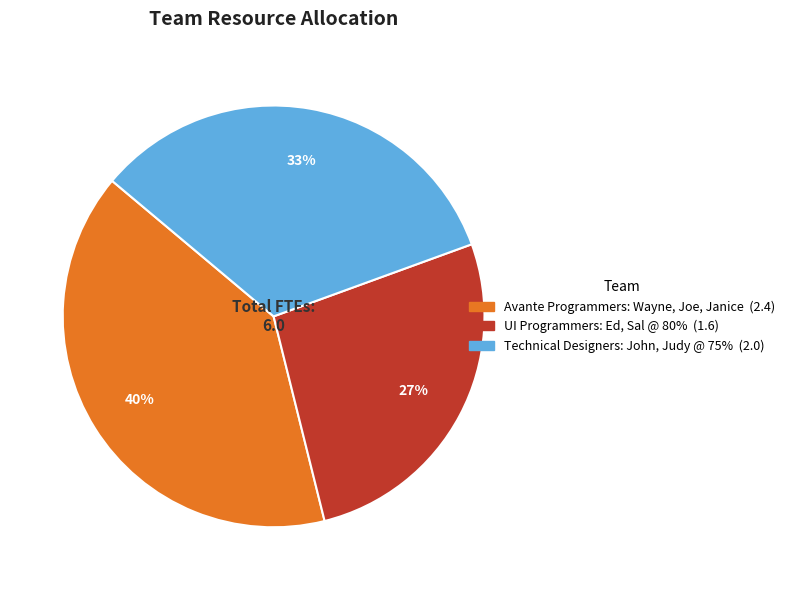

Is the sum of Avante Programmers: Wayne, Joe, Janice and Technical Designers: John, Judy @ 75% greater than half?

Yes